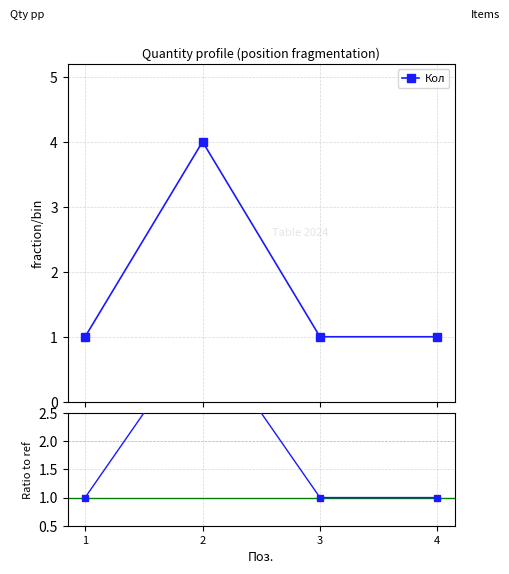

Which series changed the most between 3 and 4?

Кол